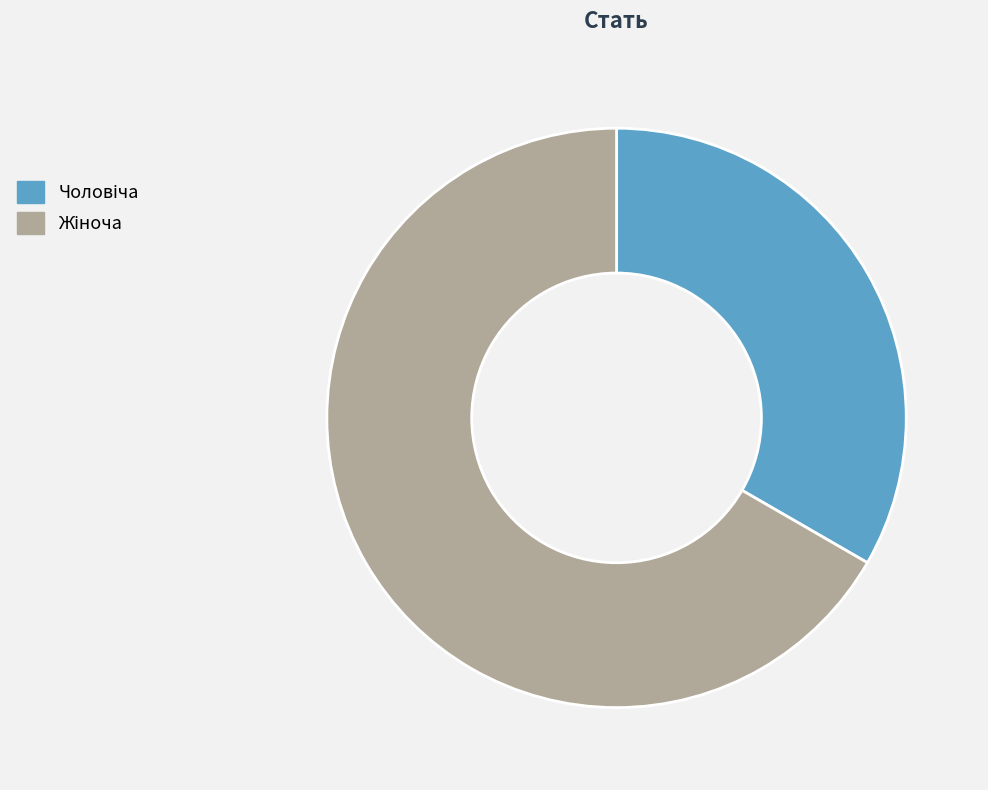

Does any single category account for the majority?

Yes